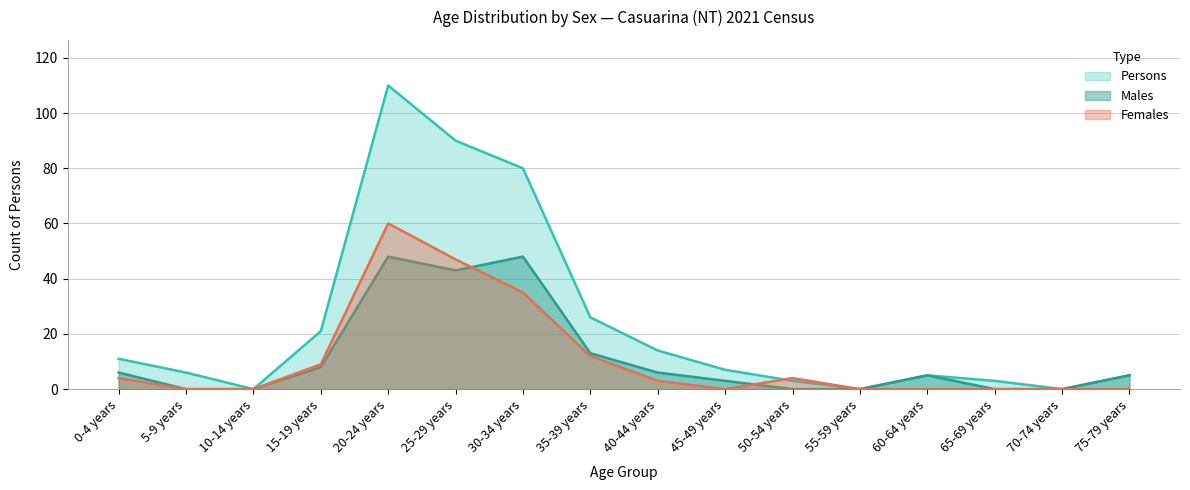

How many interior local valleys does the Females series have?

1